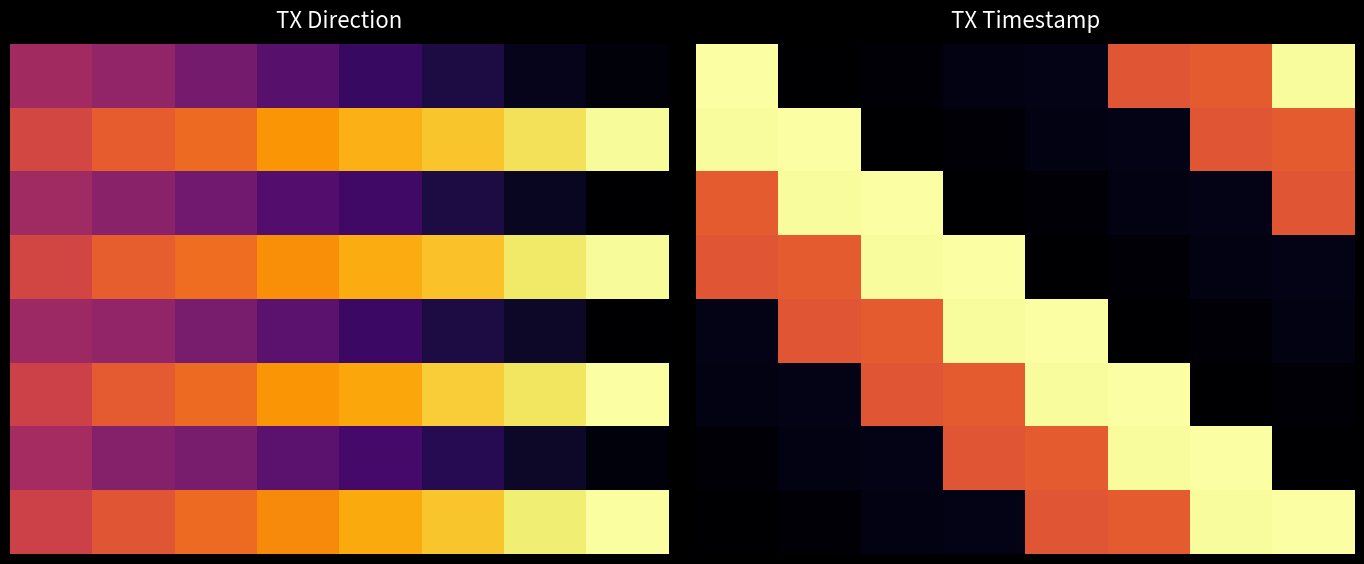

True or false: 4 has a value of 396622248 at 7.

False